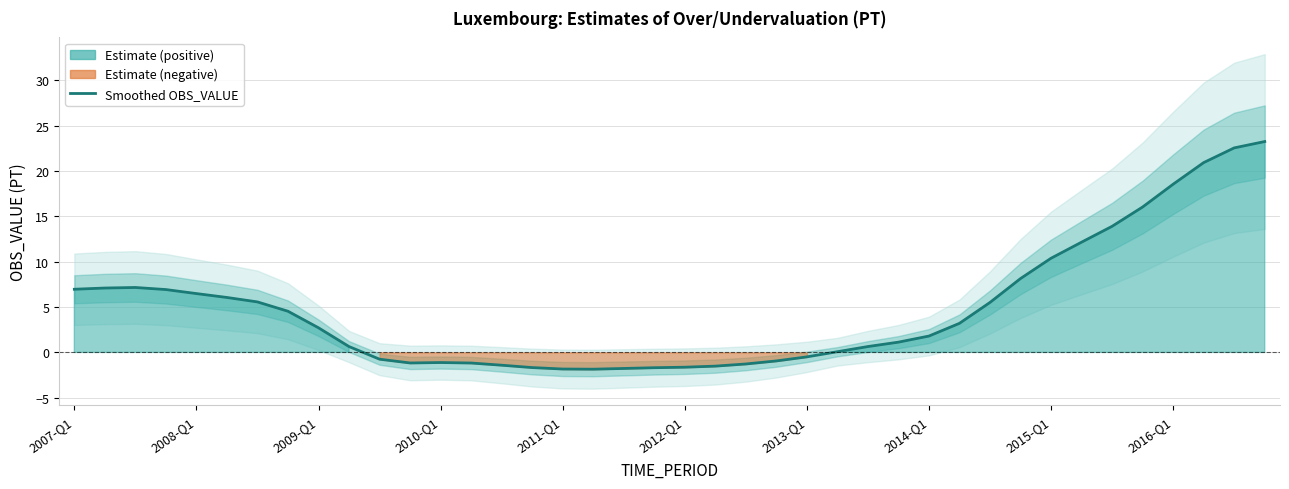

What value does the data have at 2013-Q1?

-0.5